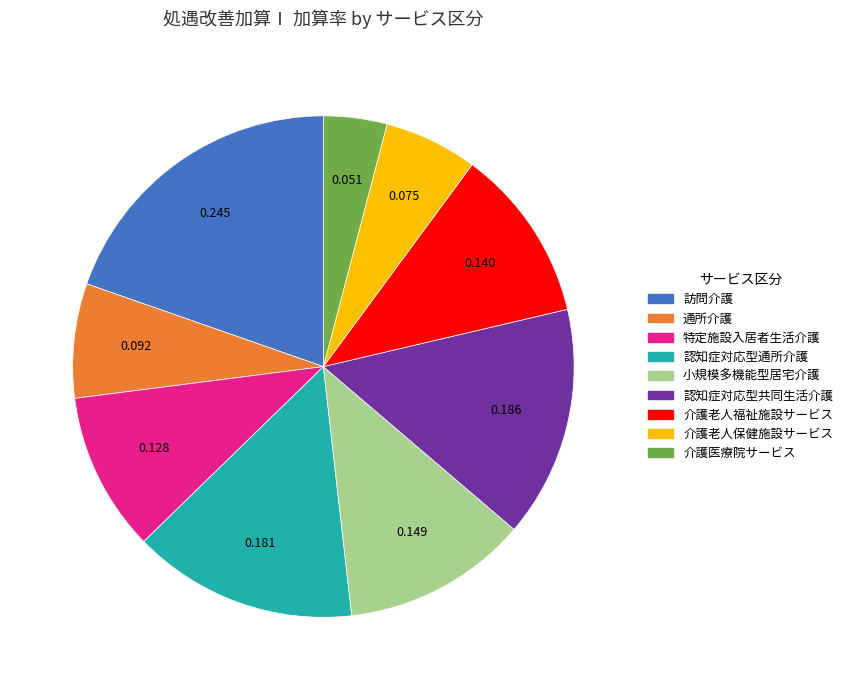

How many segments does this pie chart have?

9